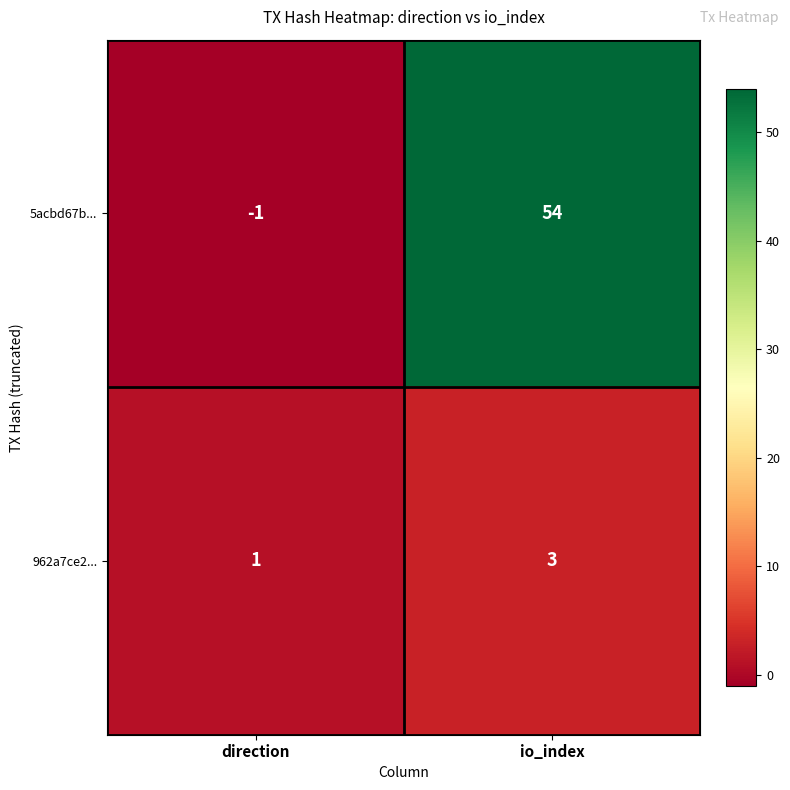

The 962a7ce2... series shows 3 at io_index. True or false?

True